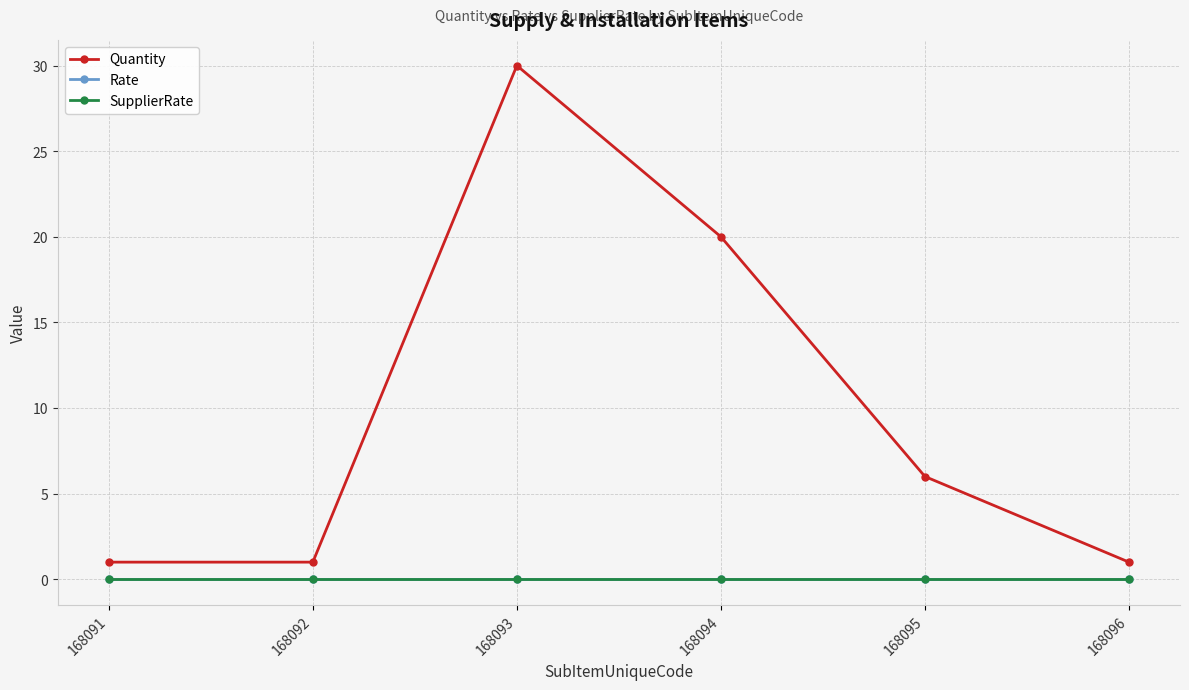

At how many categories does at least one series exceed 27?

1